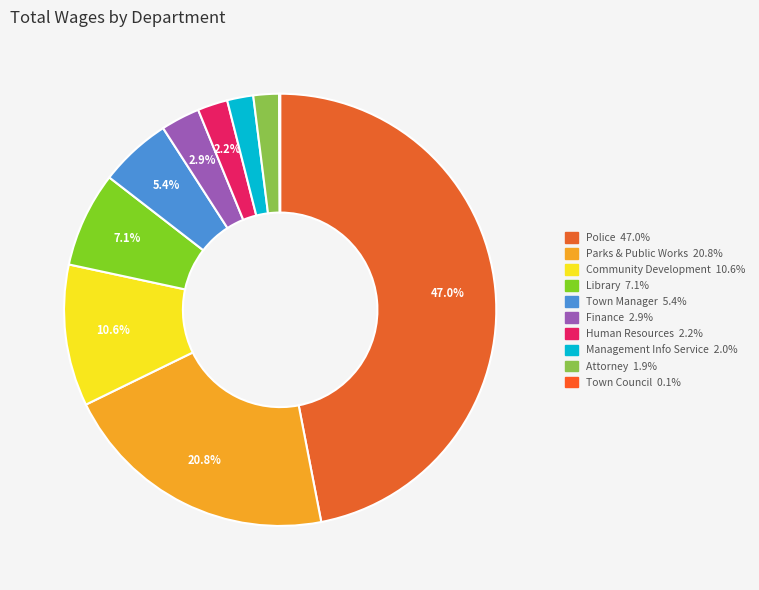

How many segments does this pie chart have?

10